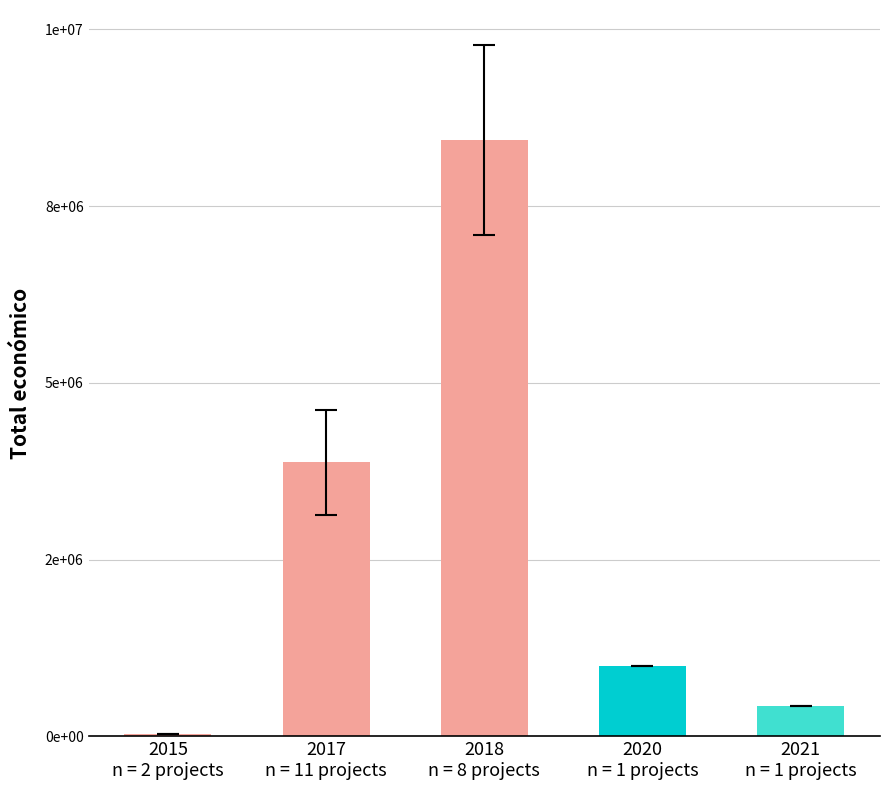

What is the label of the 4th bar from the right?

2017
n = 11 projects